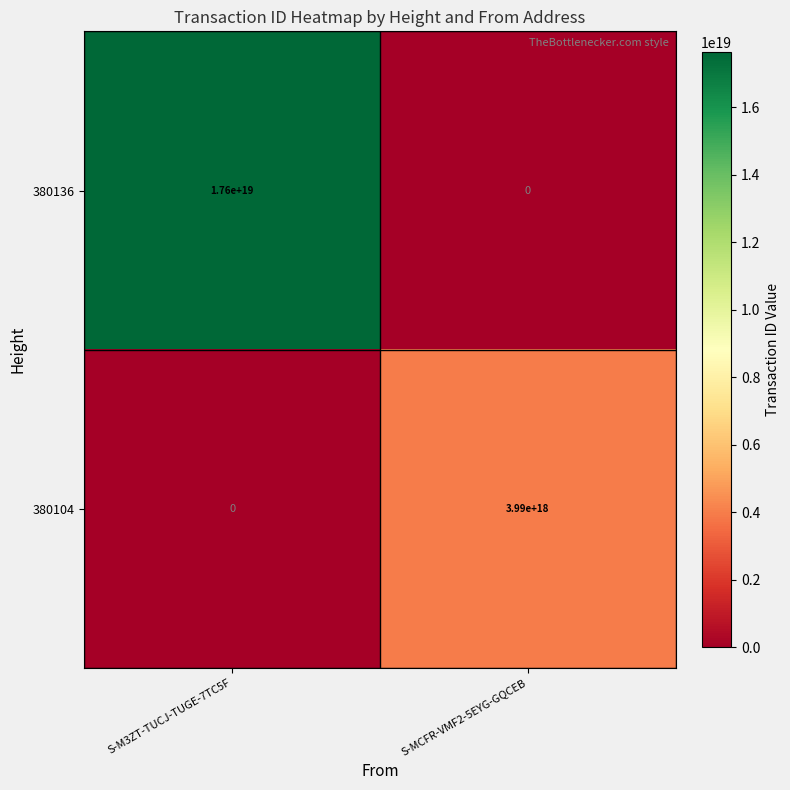

Which series has the largest range (max minus min)?

380136